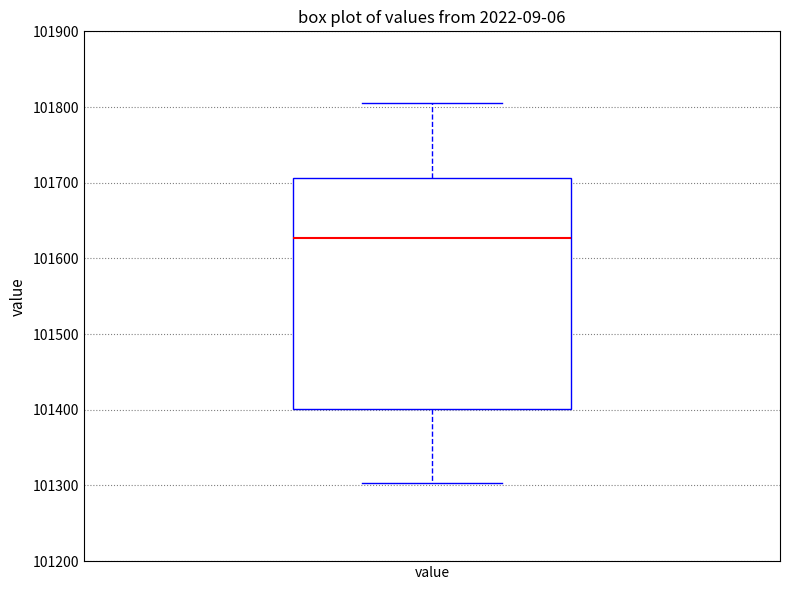

Where is the upper edge of the box for value on the y-axis? The values are not printed on the chart, so give them approximately, as read against the axis.

101710